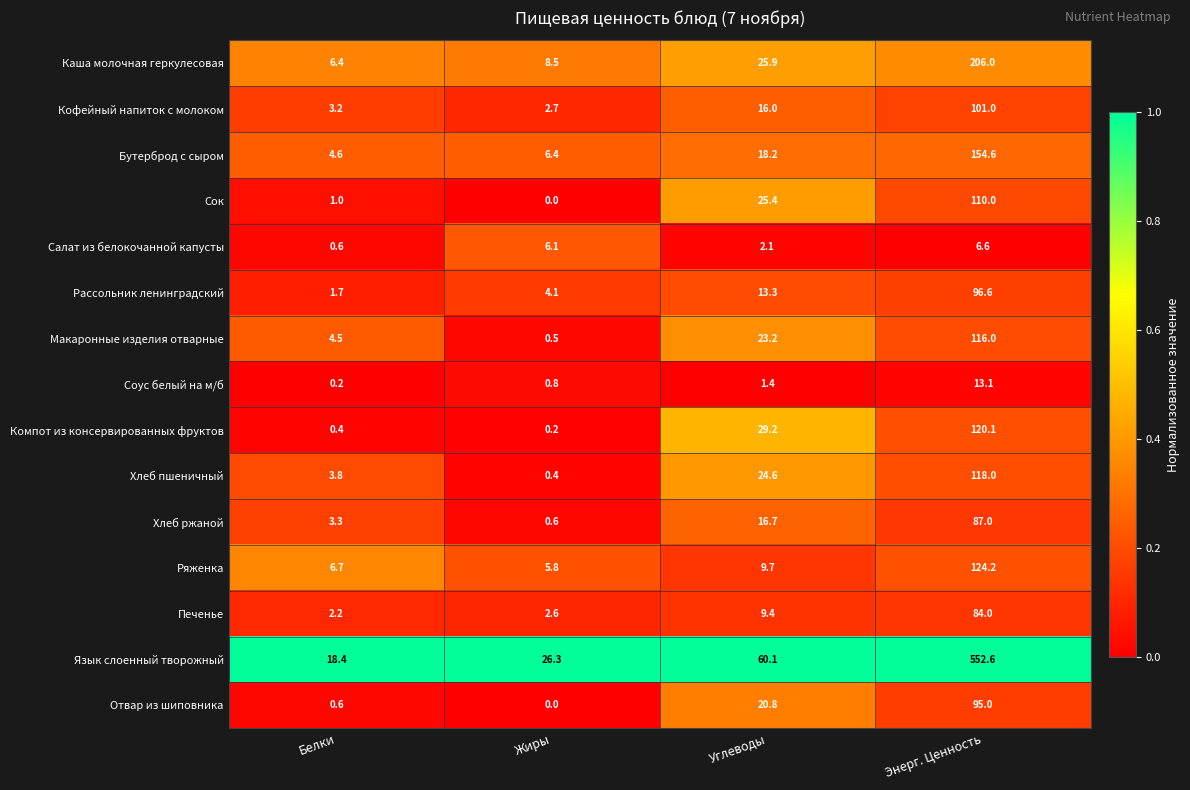

Where is Салат из белокочанной капусты nearest to the value 3?

Углеводы